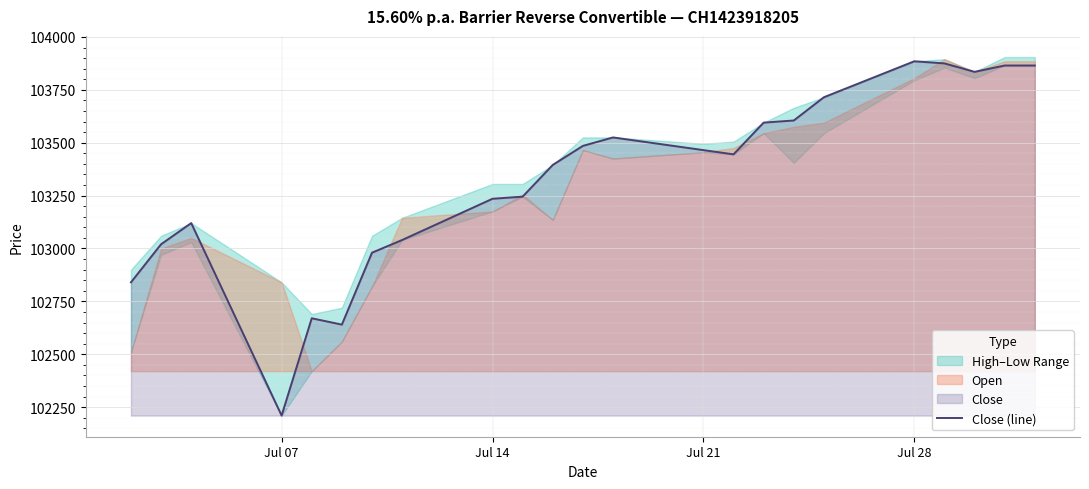

What is the minimum value for Close (line)?

102210